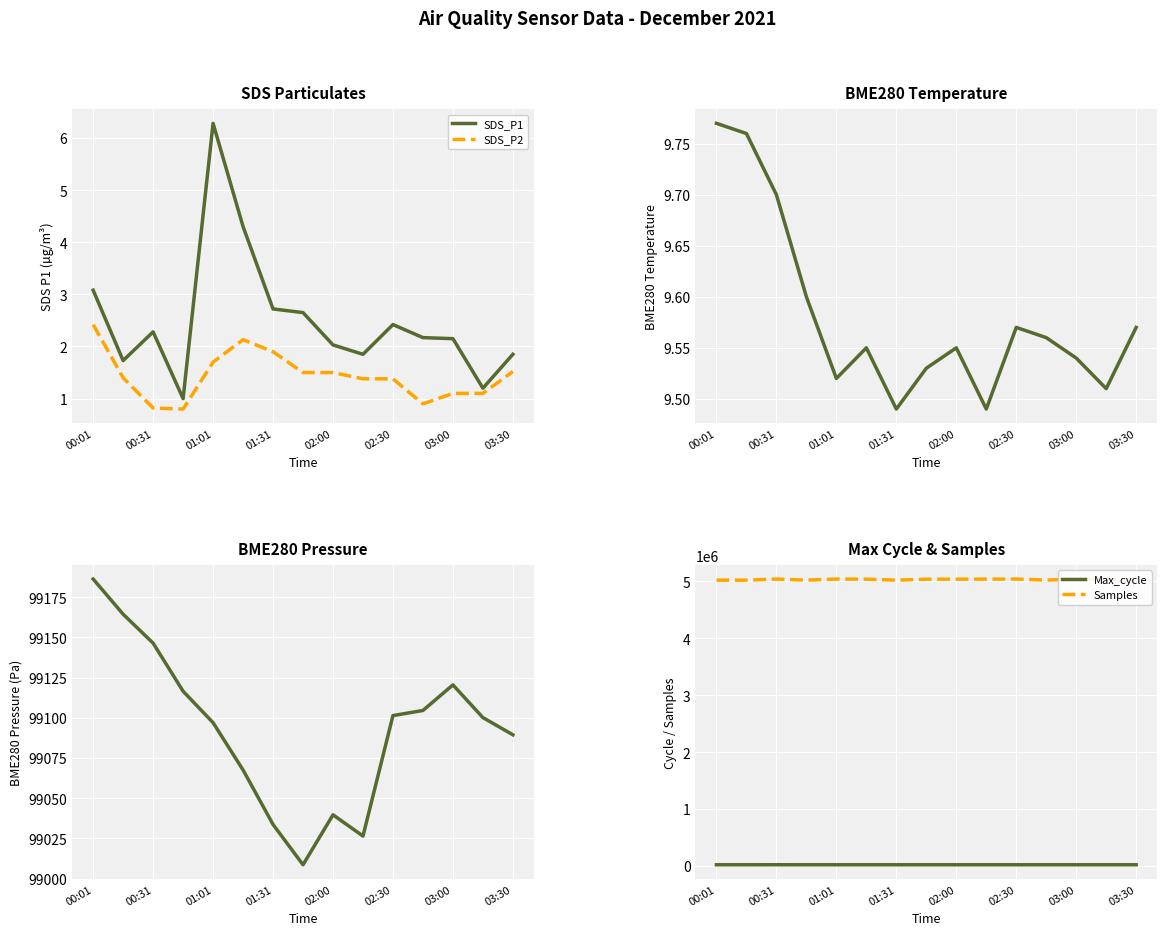

Is it true that SDS_P2 equals 1.1 at 03:00?

True